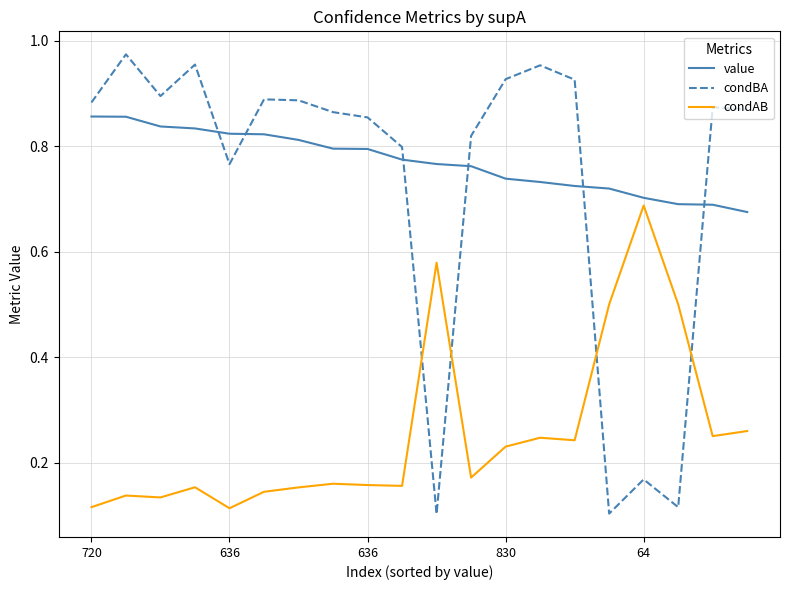

What are all the series names shown in the legend?

value, condBA, condAB